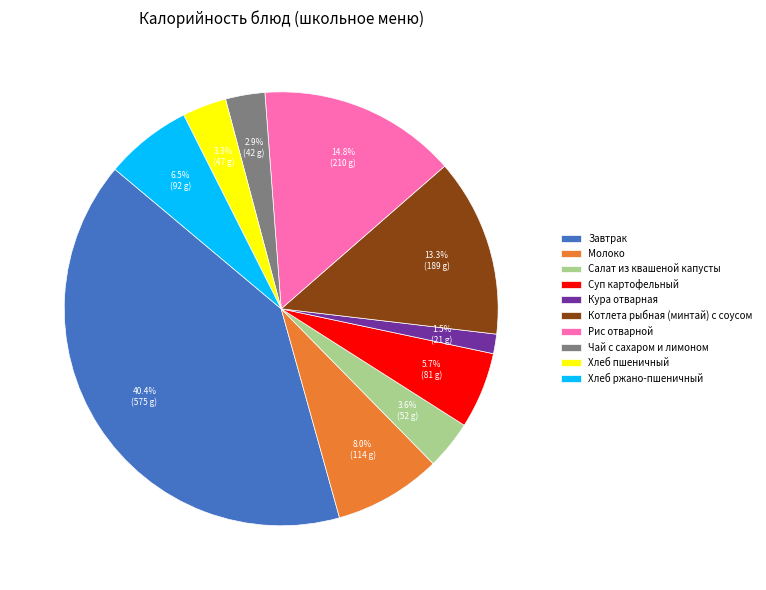

What percentage is NOT represented by Хлеб ржано-пшеничный?

93.5%